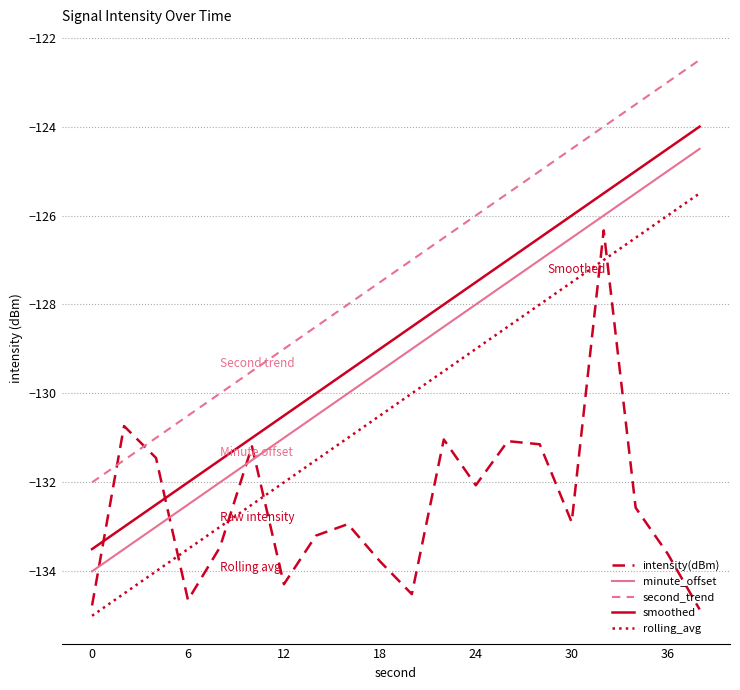

True or false: smoothed and rolling_avg intersect in this chart.

False